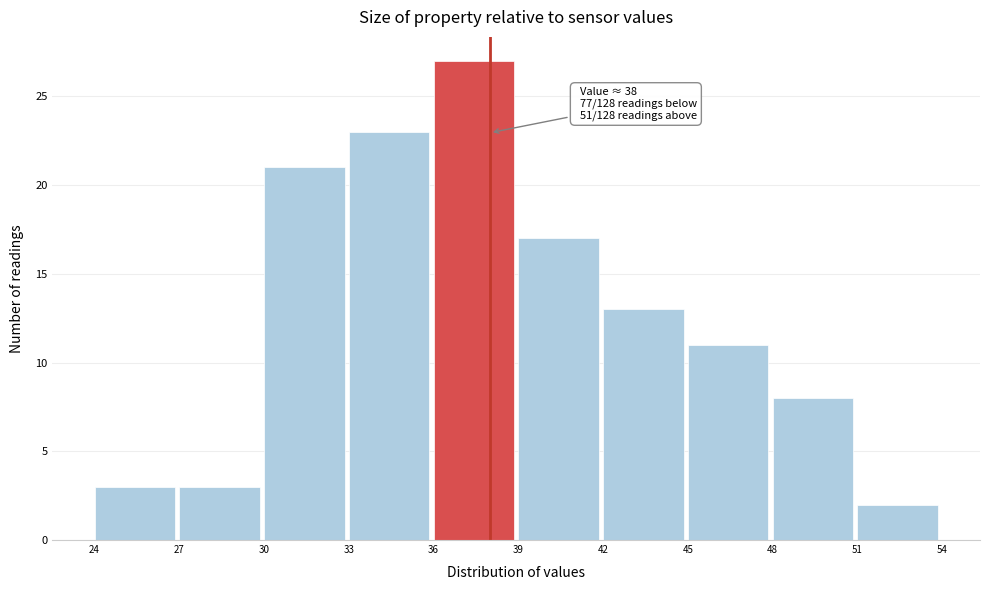

Which range on the x-axis has the tallest bar?

36 to 39